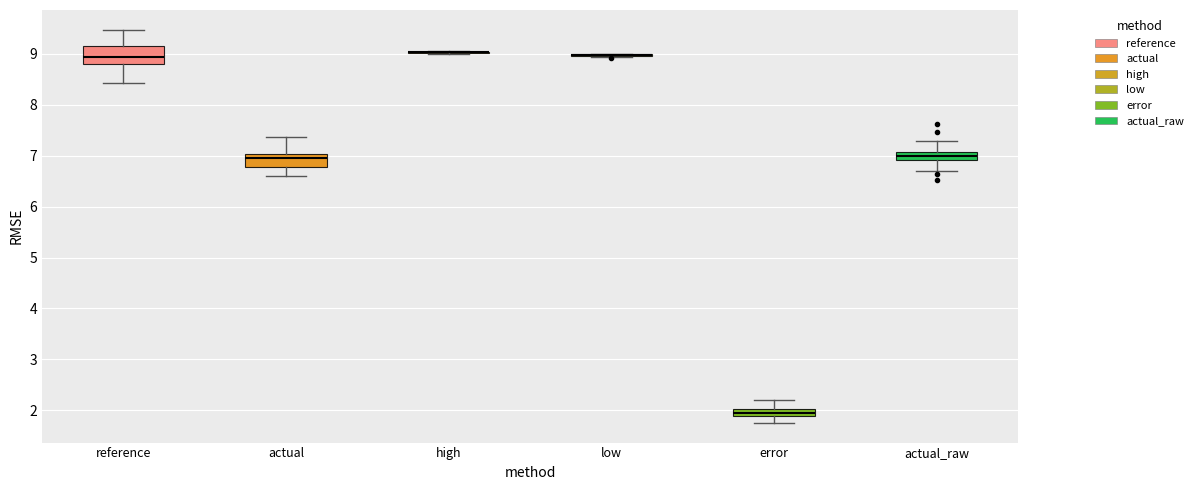

Where is the lower edge of the box for reference on the y-axis? The values are not printed on the chart, so give them approximately, as read against the axis.

8.8